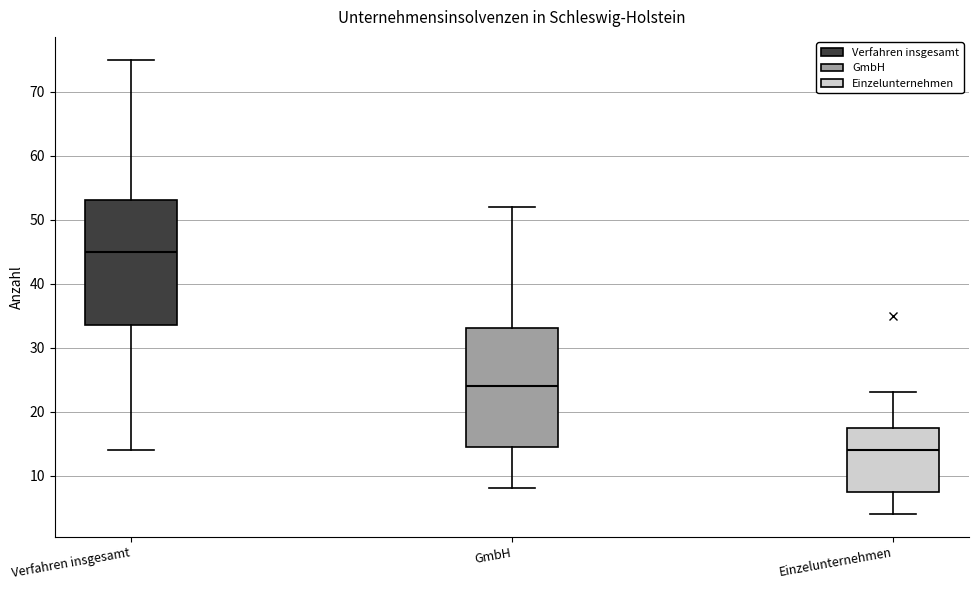

Which box's median line is the lowest?

Einzelunternehmen